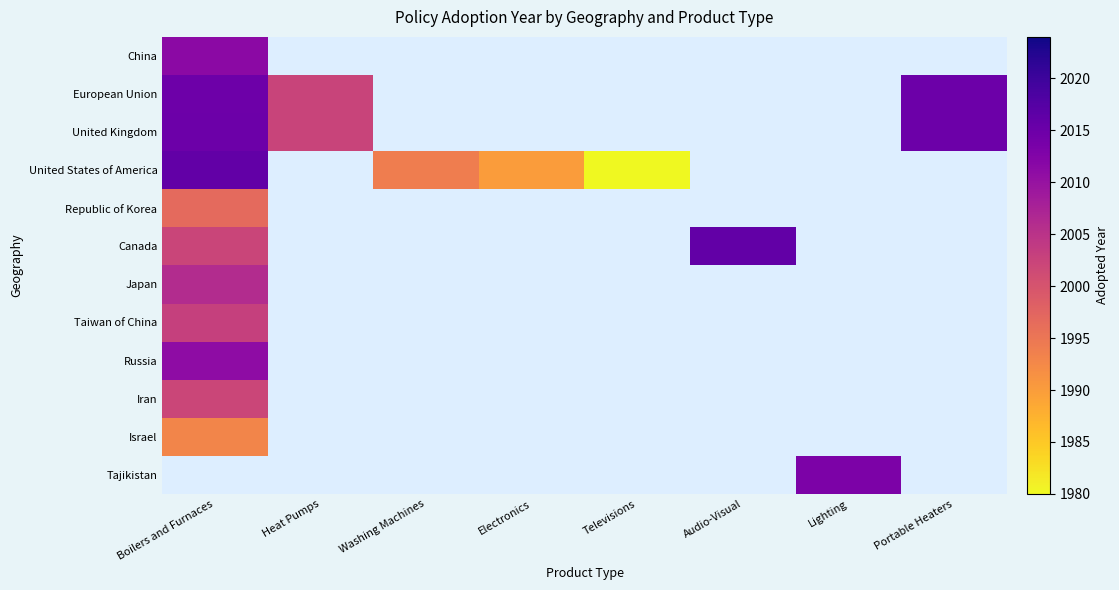

Which category has the highest value in the Russia series?

Boilers and Furnaces